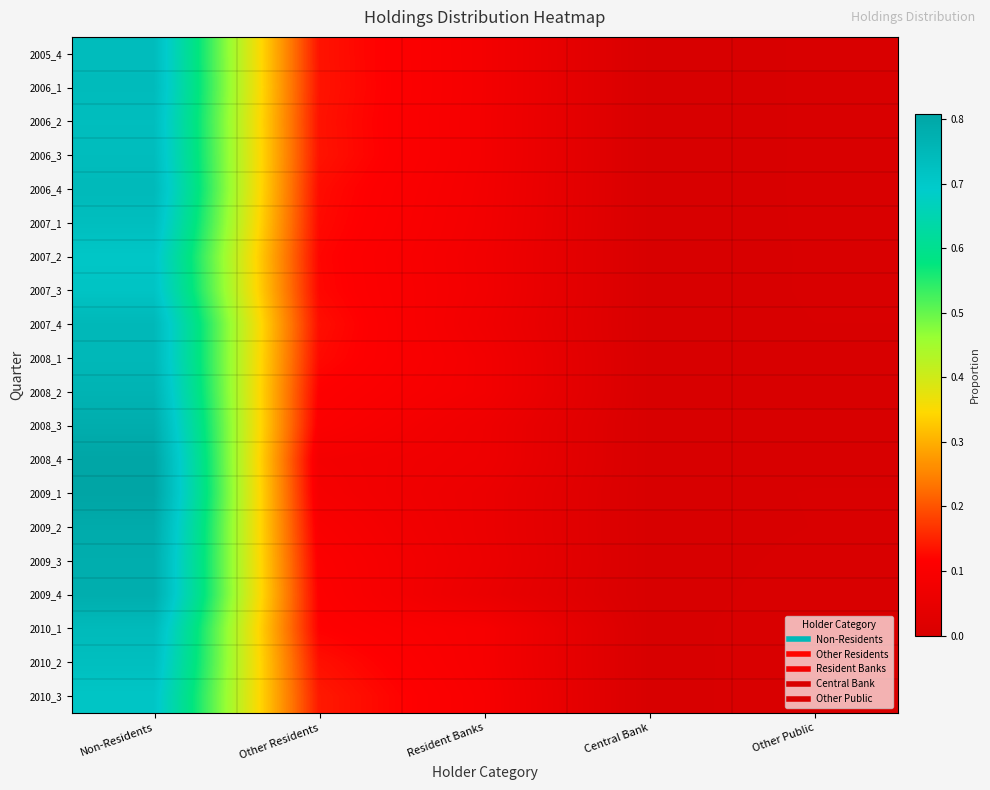

How many data points does each series have?

5